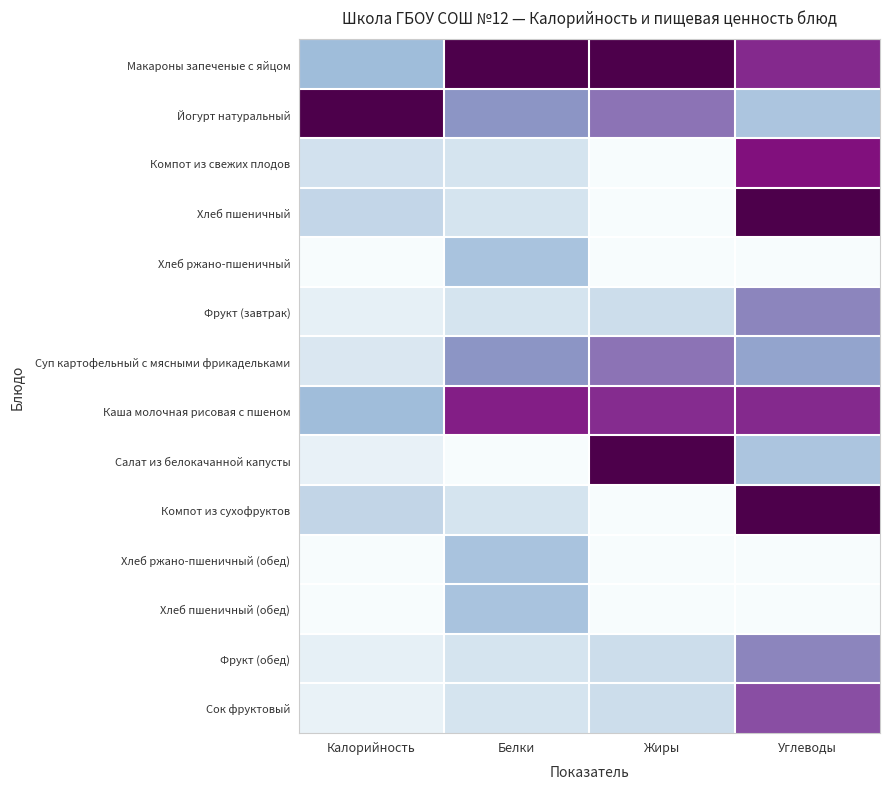

What is the total value across all series at Углеводы?

7.4